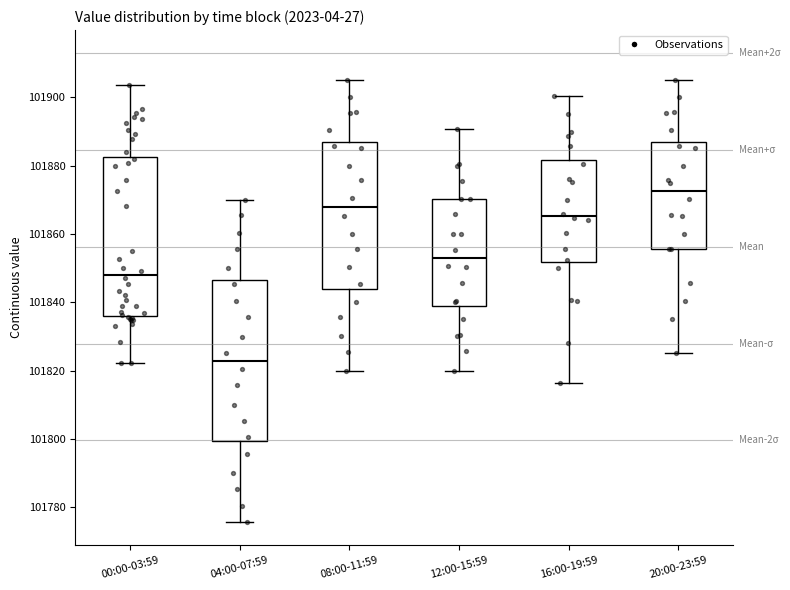

Reading left to right, transcribe this box plot: for each box, give where its median line is, the range the box spans, and where its two whiskers end, as read against the y-axis. The values are not printed on the chart, so give them approximately, as read against the axis.

00:00-03:59: median 101848, box 101836 to 101882, whiskers 101822 to 101904
04:00-07:59: median 101822, box 101800 to 101846, whiskers 101776 to 101870
08:00-11:59: median 101868, box 101844 to 101886, whiskers 101820 to 101906
12:00-15:59: median 101854, box 101838 to 101870, whiskers 101820 to 101890
16:00-19:59: median 101866, box 101852 to 101882, whiskers 101816 to 101900
20:00-23:59: median 101872, box 101856 to 101886, whiskers 101826 to 101906